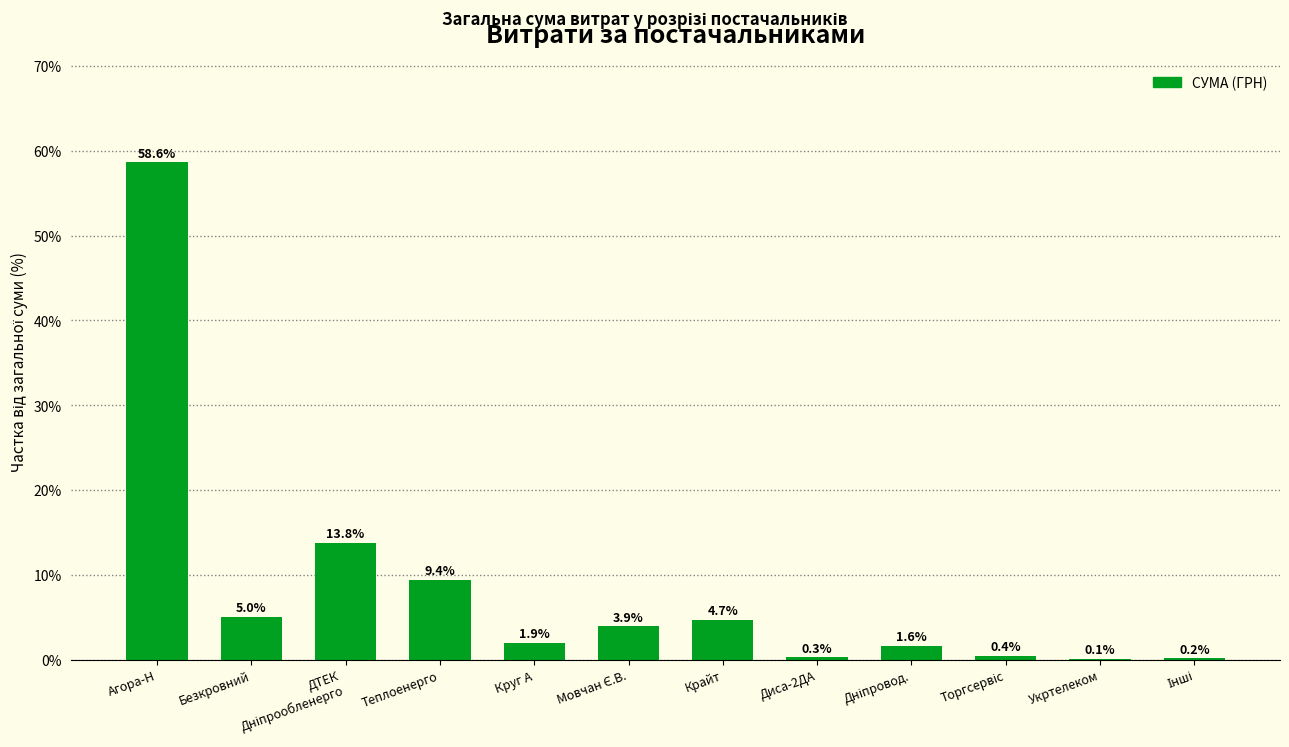

At which category does the chart reach its peak across all series?

Агора-Н